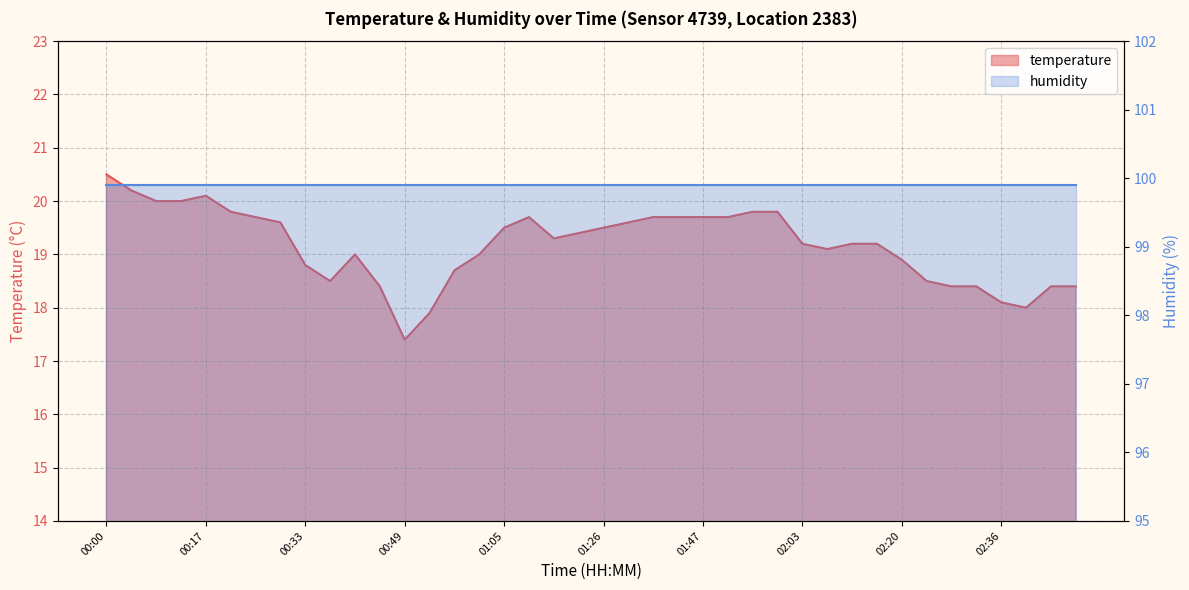

True or false: the data shows 6.6 at 00:49.

False